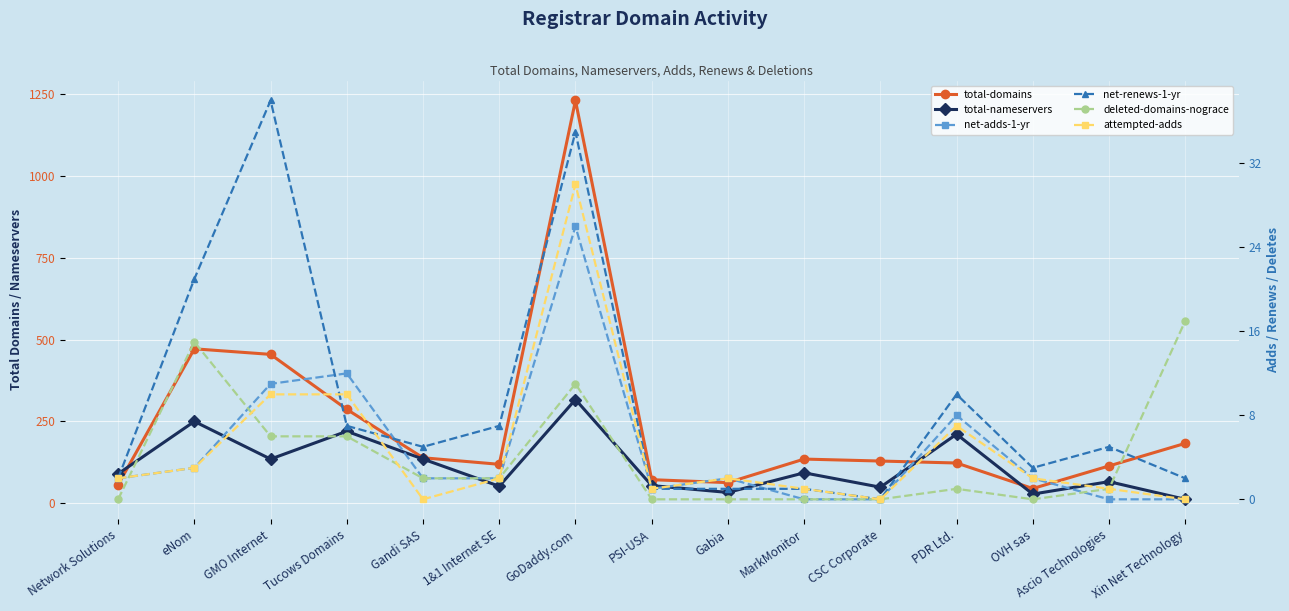

In net-renews-1-yr, how many points are lower than both neighbors (excluding endpoints)?

3